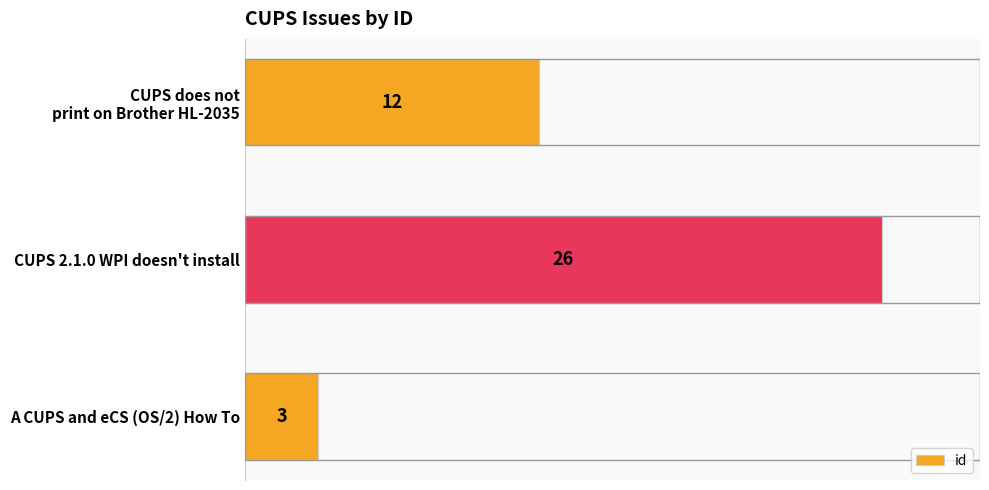

The value at A CUPS and eCS (OS/2) How To is 3. True or false?

True